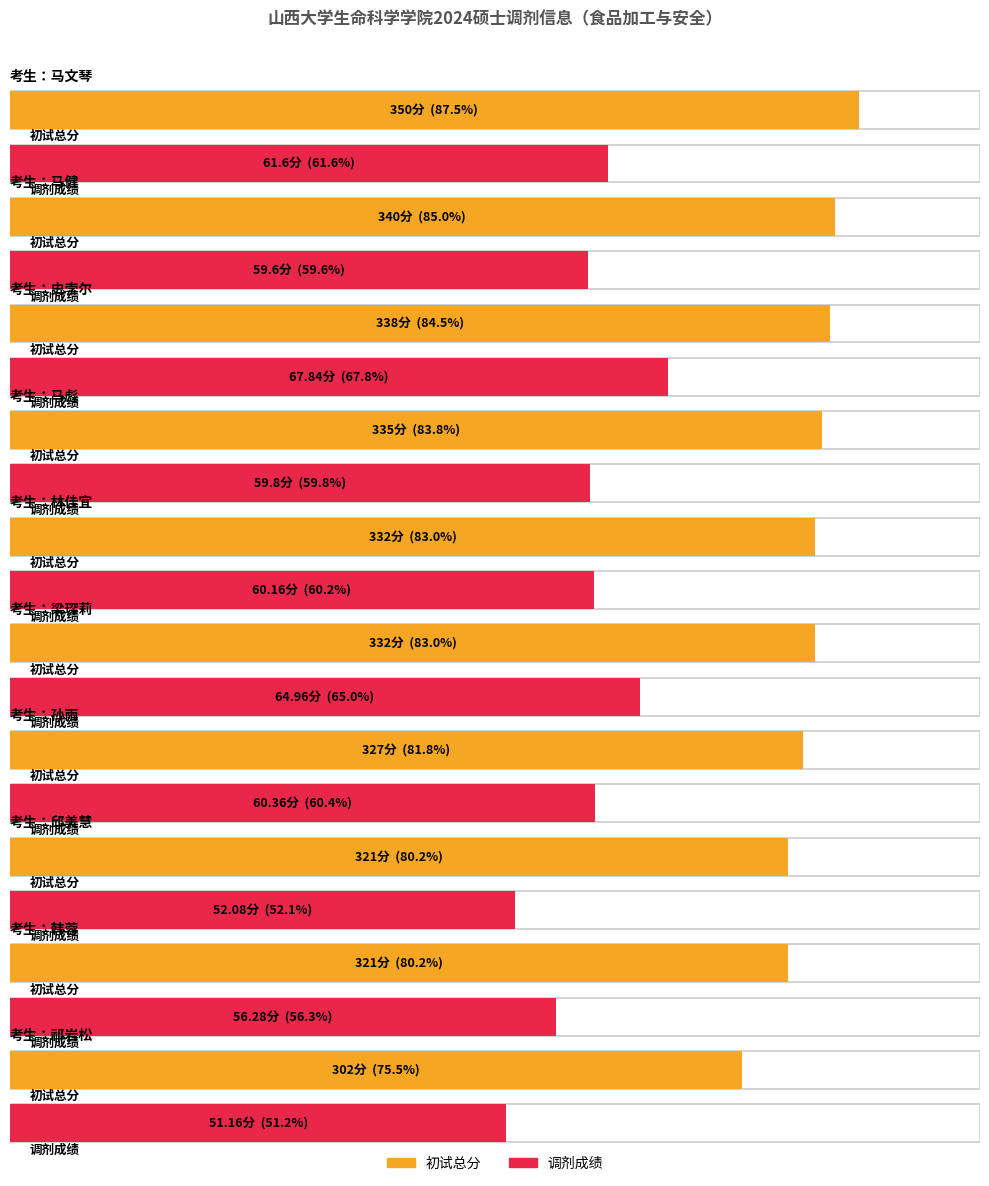

At which category is the sum across all series the highest?

马文琴